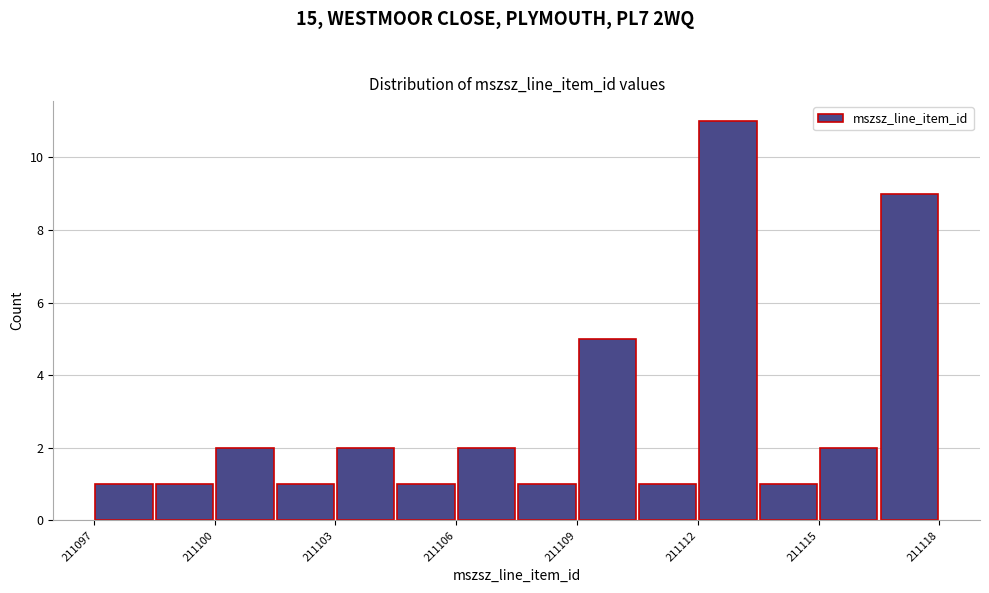

Around what value on the x-axis is the tallest bar? Give the approximate position of its centre, as read against the axis.

211113.0